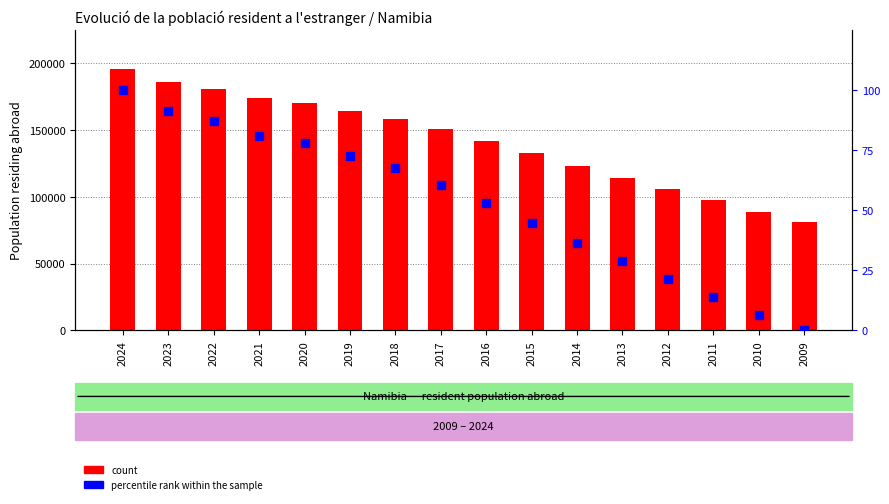

Which series contains the highest Y value?

count